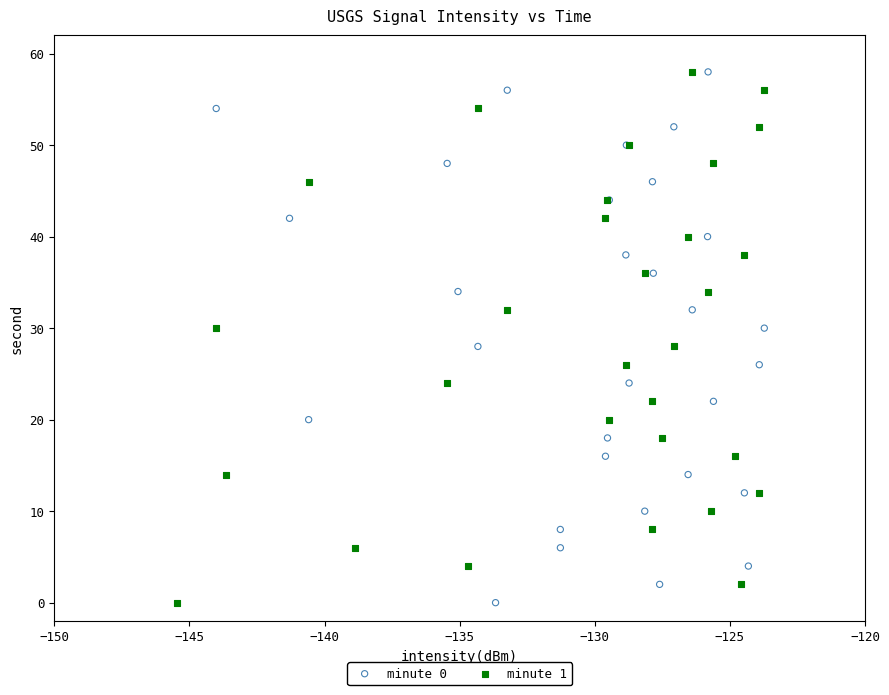

What are all the series names shown in the legend?

minute 0, minute 1